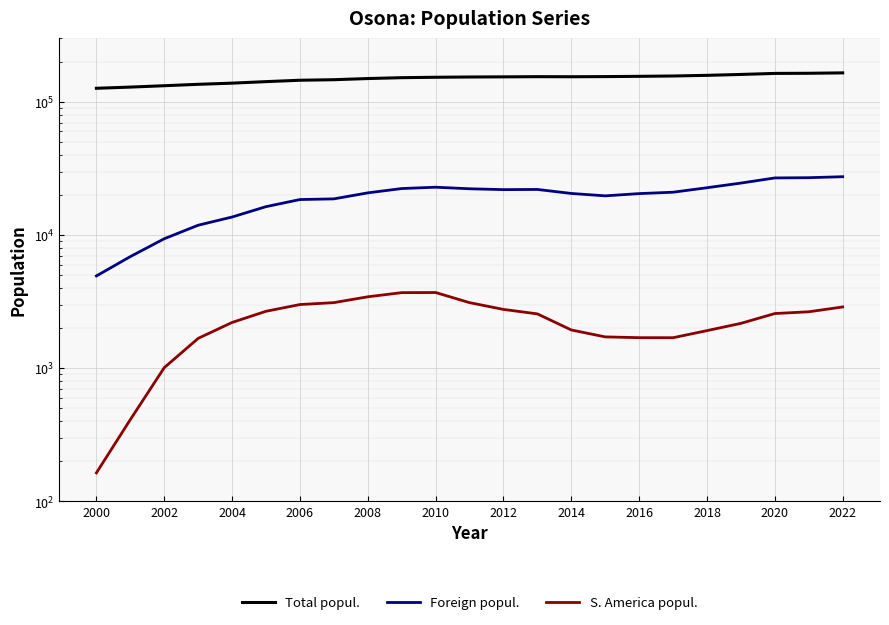

What is the value of the S. America popul. point at the 18th from the left?

1697